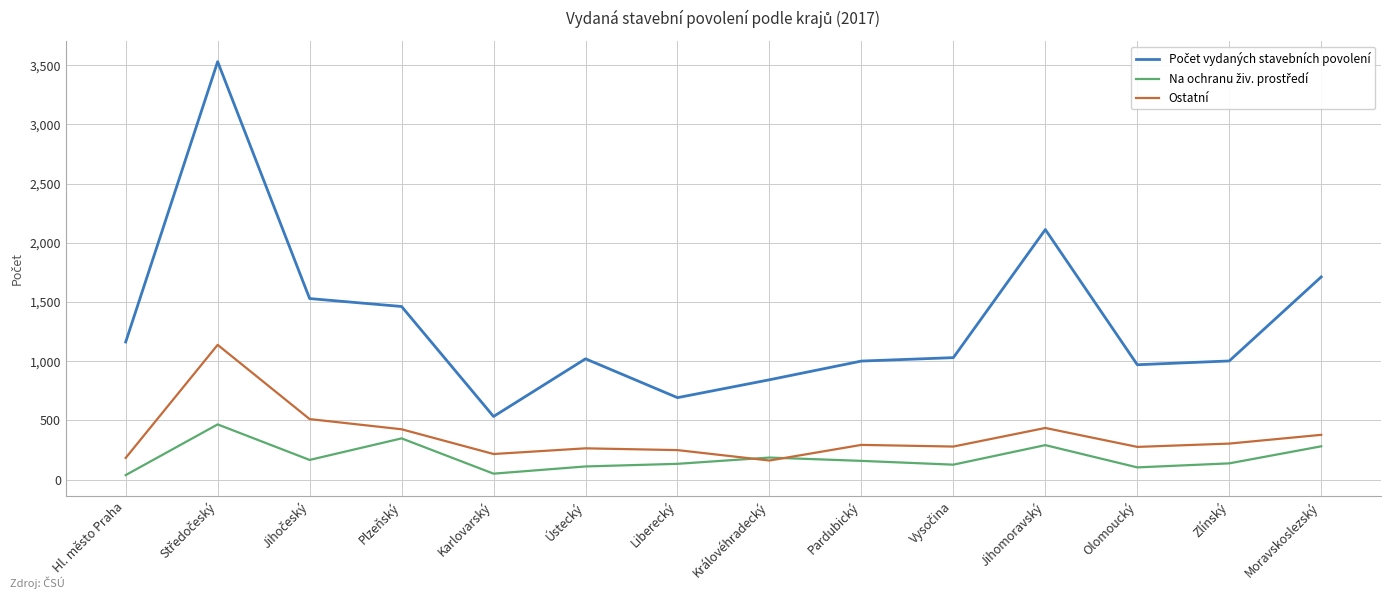

The Ostatní series shows 304 at Zlínský. True or false?

True